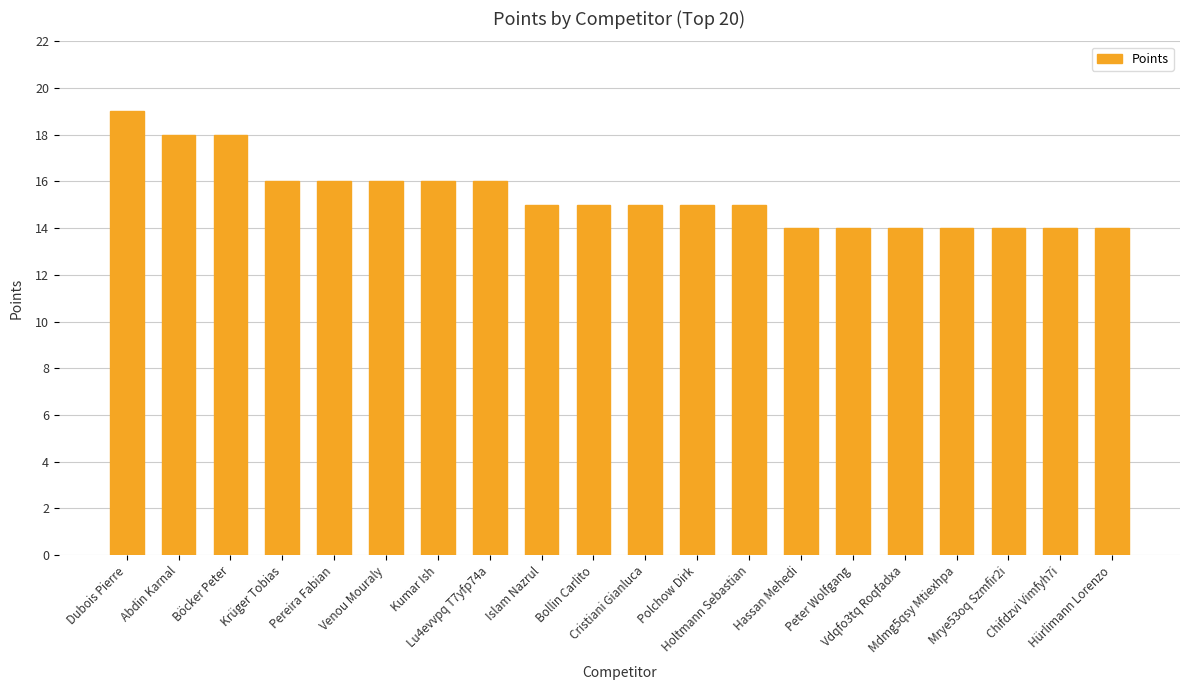

What is the difference between the values at Peter Wolfgang and Holtmann Sebastian?

1